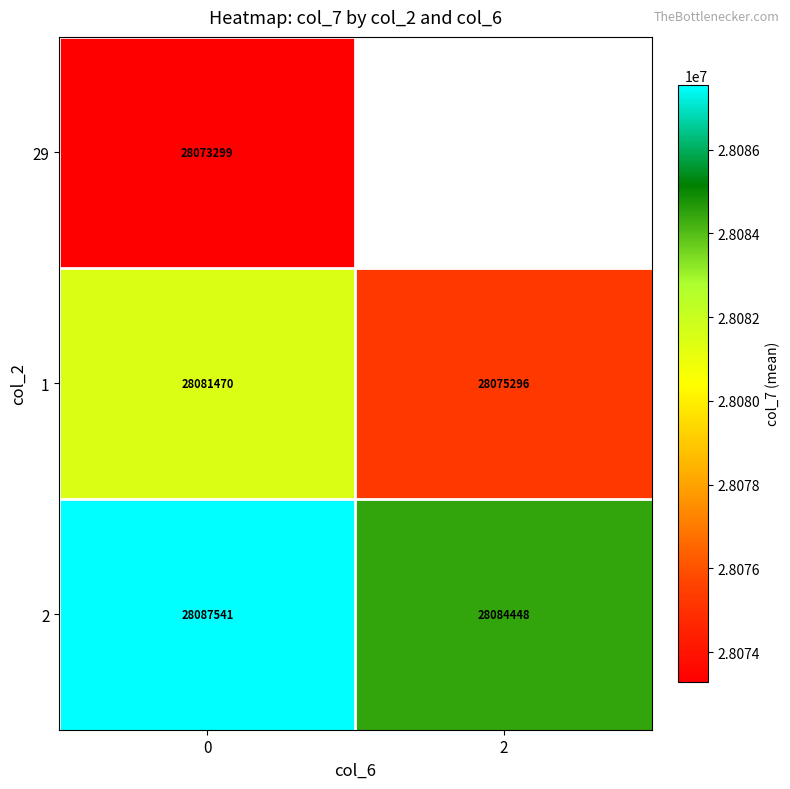

How many series are shown in this chart?

3